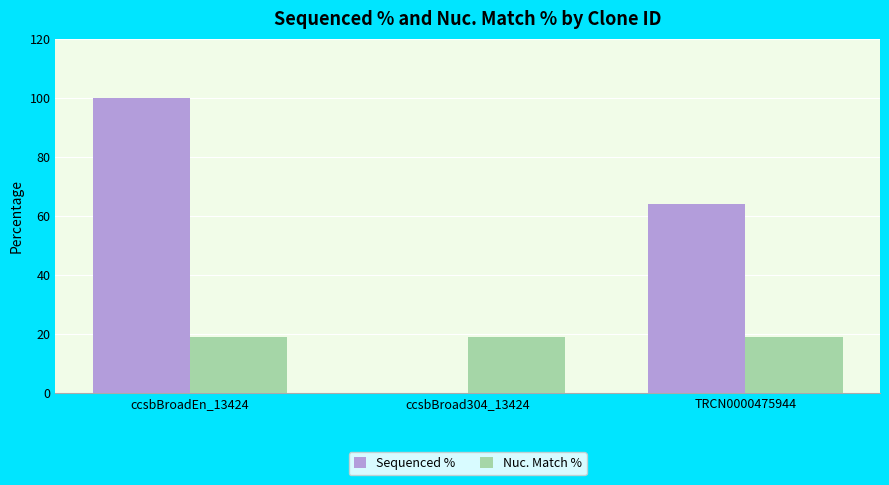

What is the greatest value displayed?

100.0